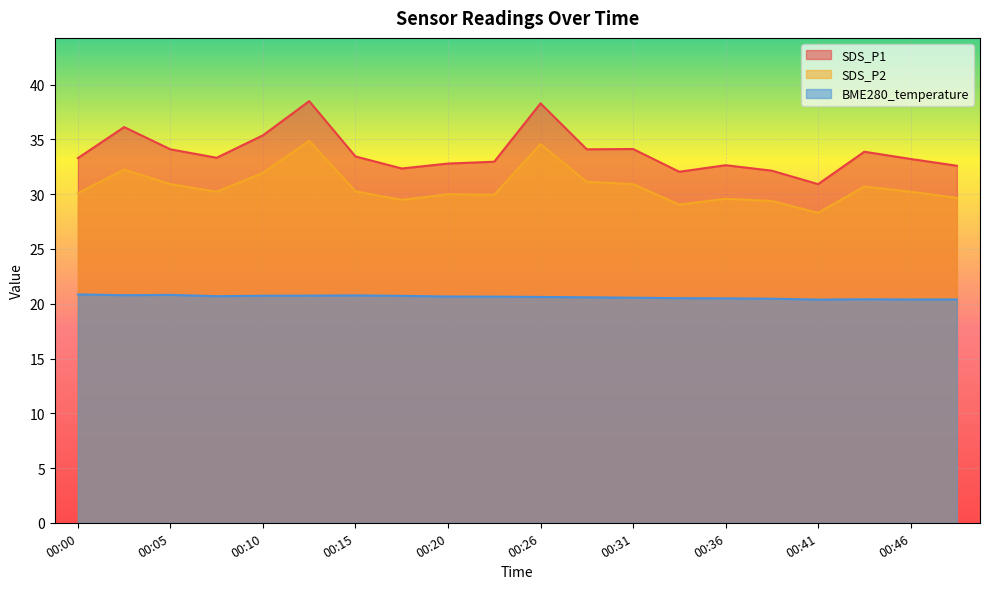

In BME280_temperature, how many points are higher than both neighbors (excluding endpoints)?

3